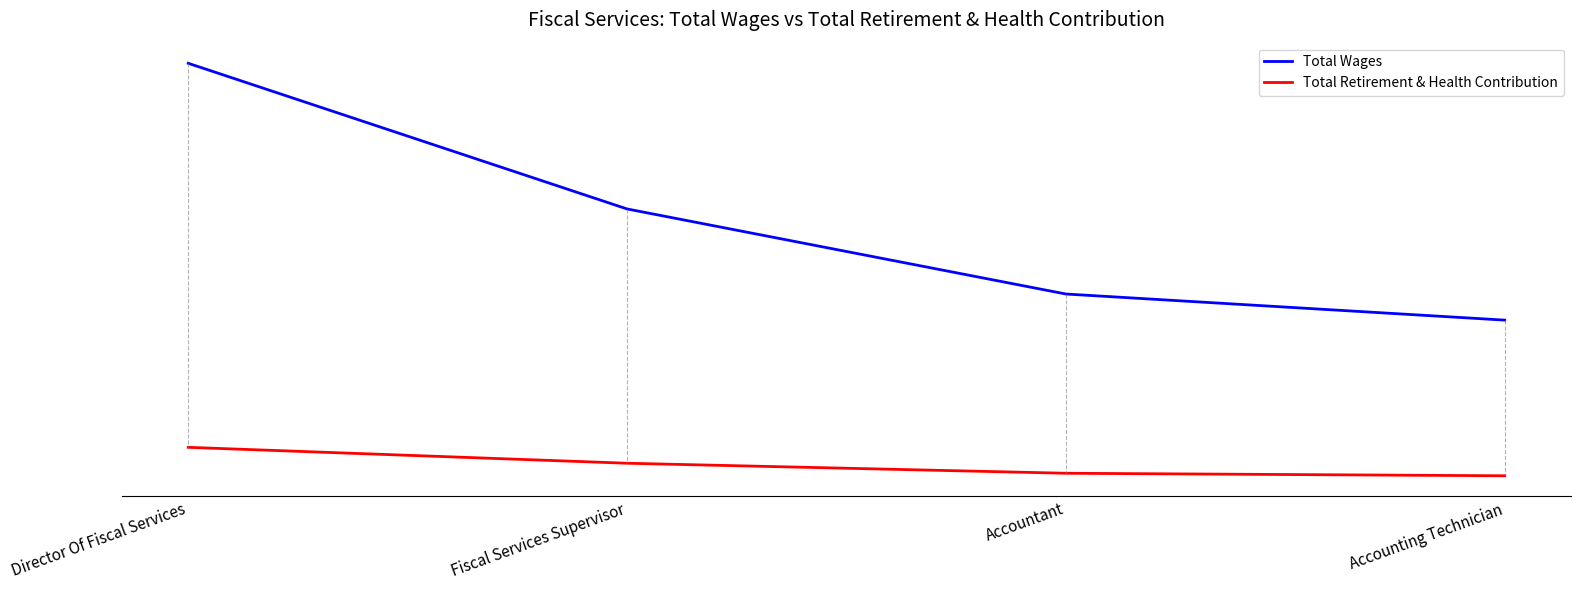

How many Total Wages values are between 56955 and 108624?

3